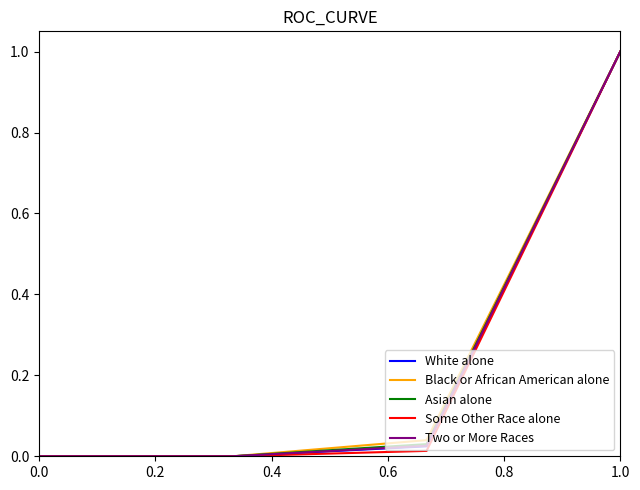

What is the maximum value for Black or African American alone?

1.0